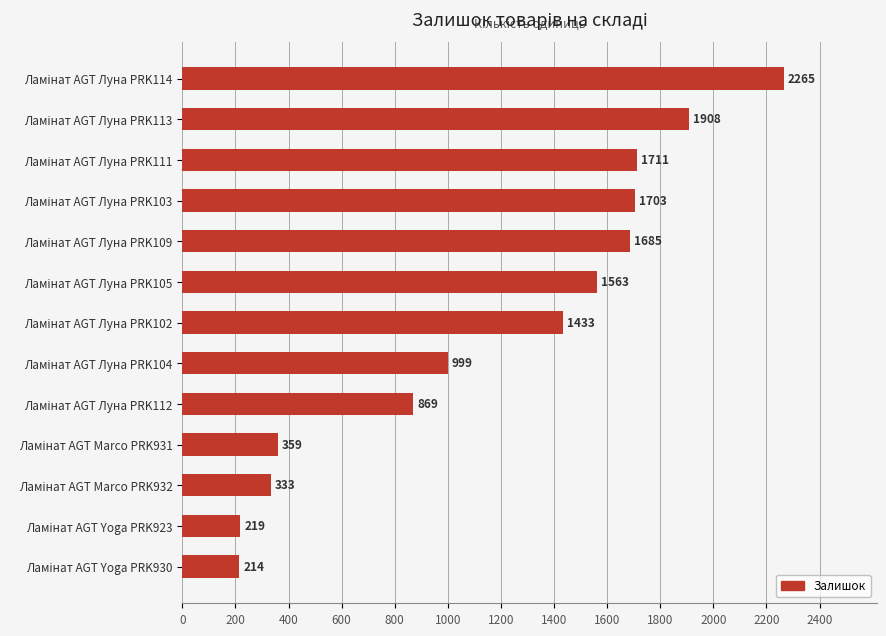

Are the bars horizontal?

Yes